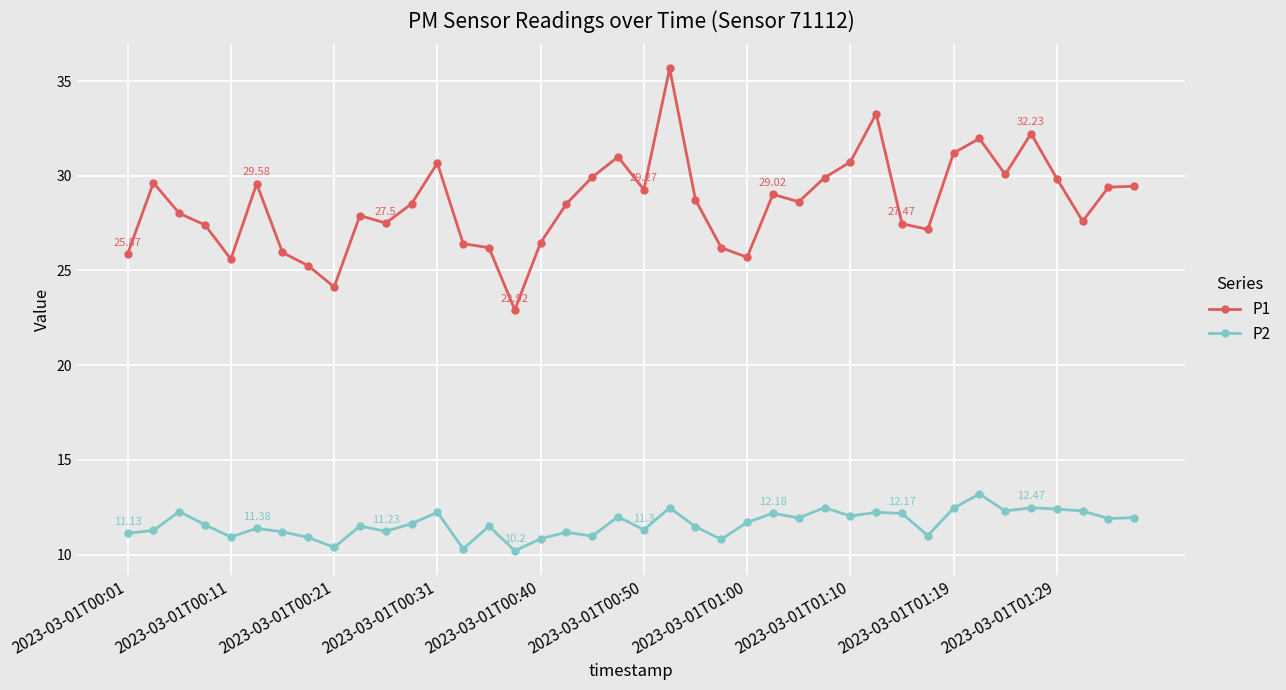

Which series has the widest spread of values?

P1